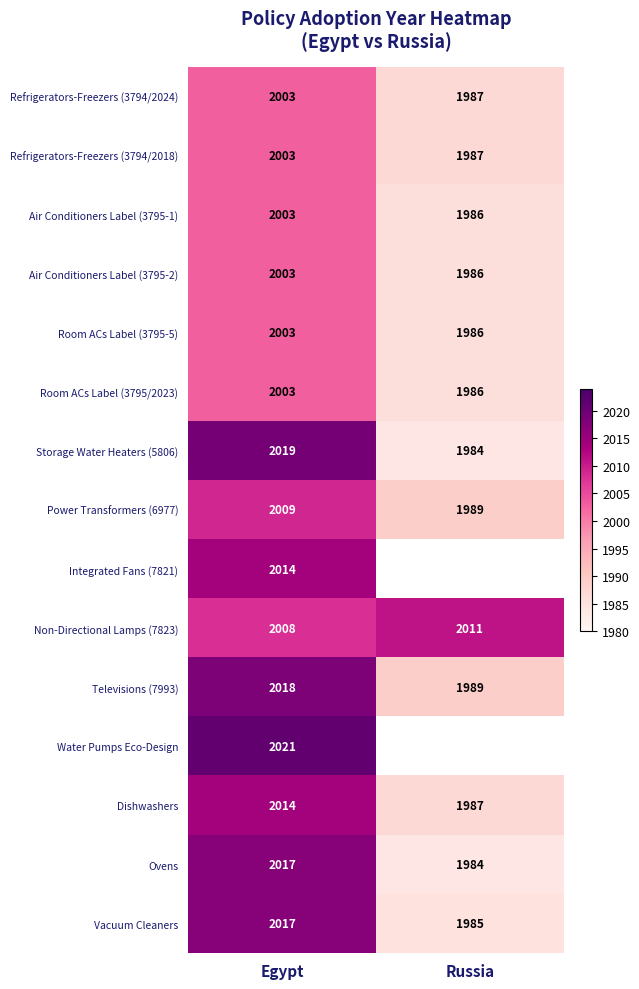

Which category has the lowest value across all series?

Russia